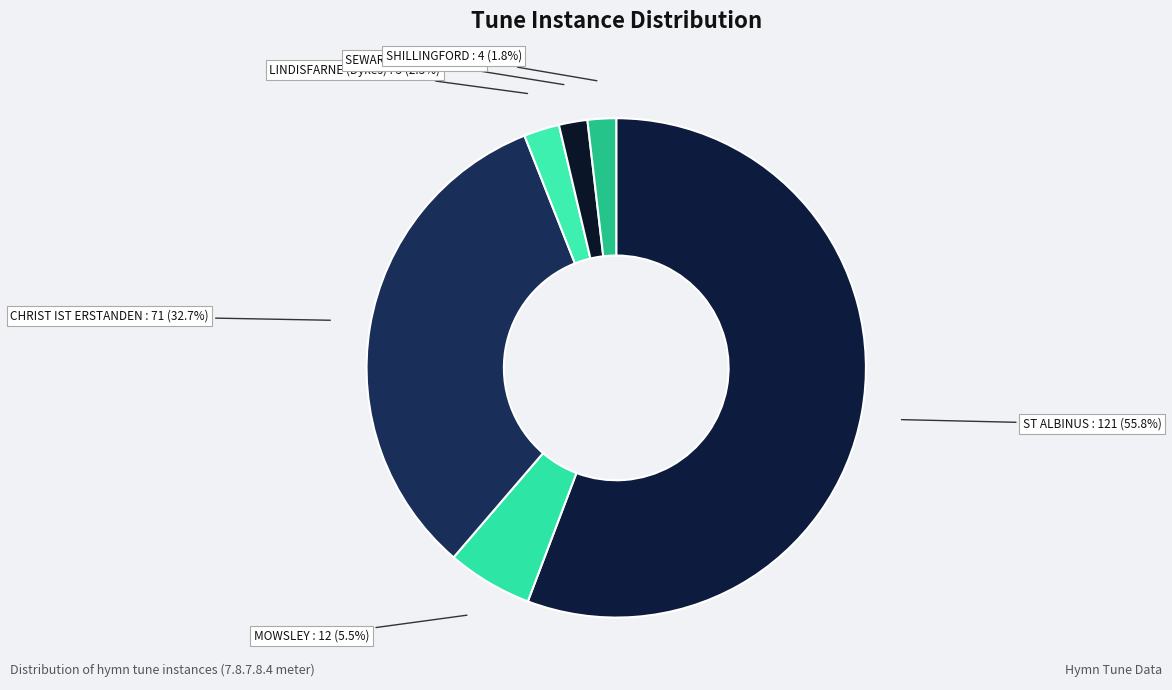

Count the number of slices in the pie.

6